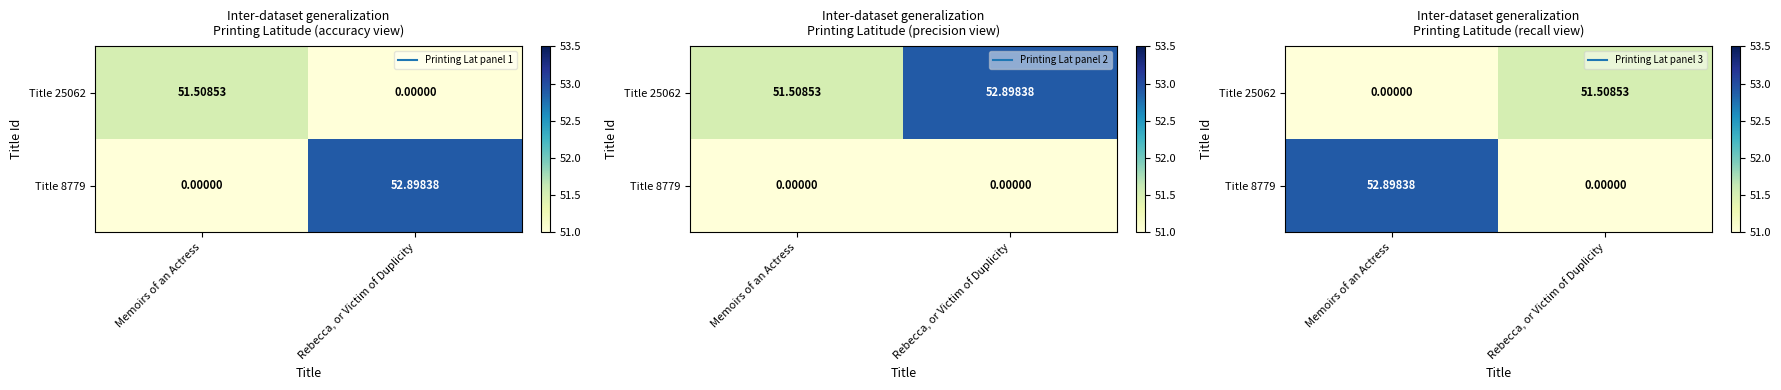

Between Rebecca, or Victim of Duplicity and Memoirs of an Actress, which is larger?

Rebecca, or Victim of Duplicity